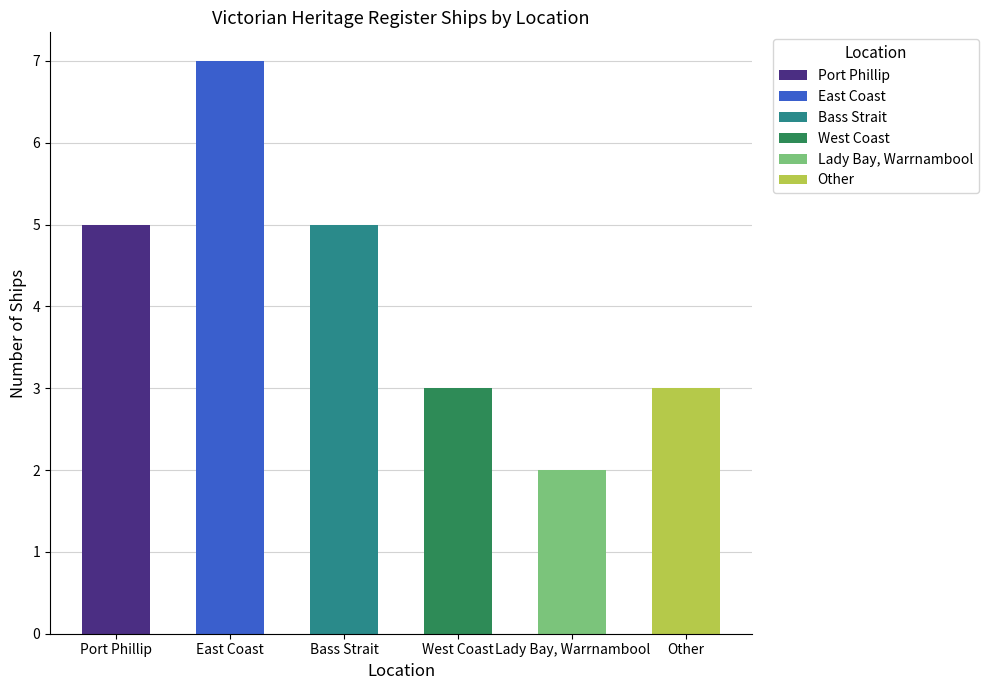

How many values are below 5?

3